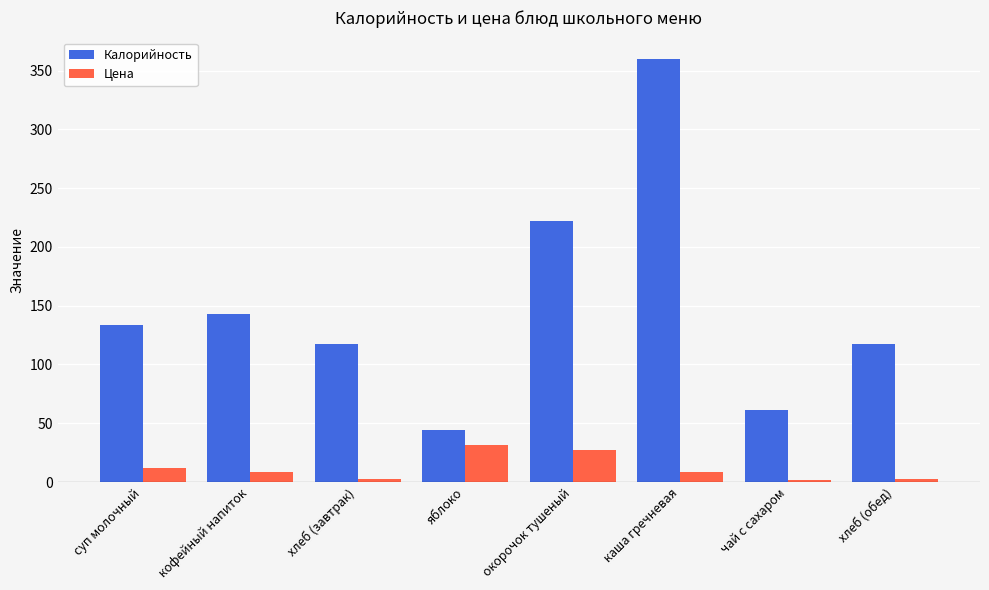

What is the average value of the Цена series?

11.9